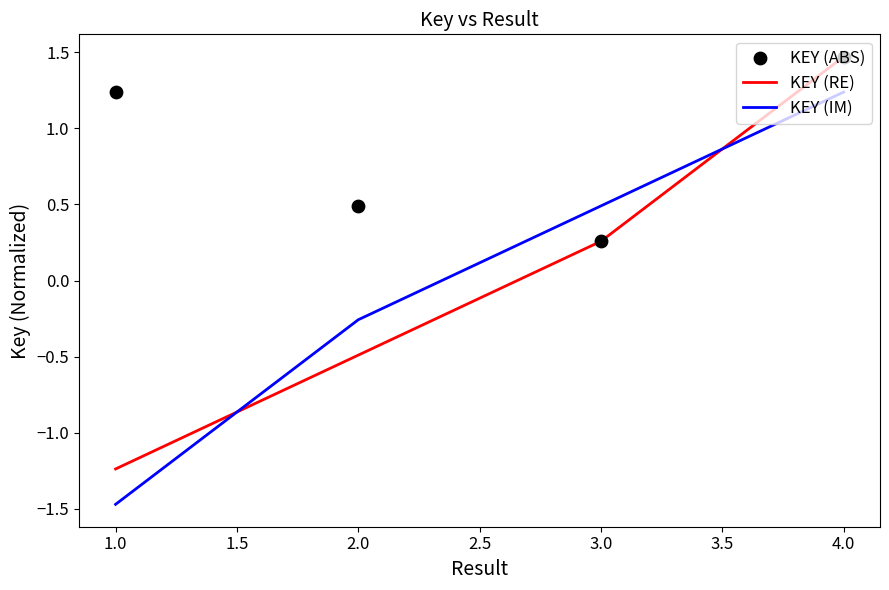

Is the value of KEY (IM) at 1.0 greater than the value of KEY (RE) at 2.0?

No